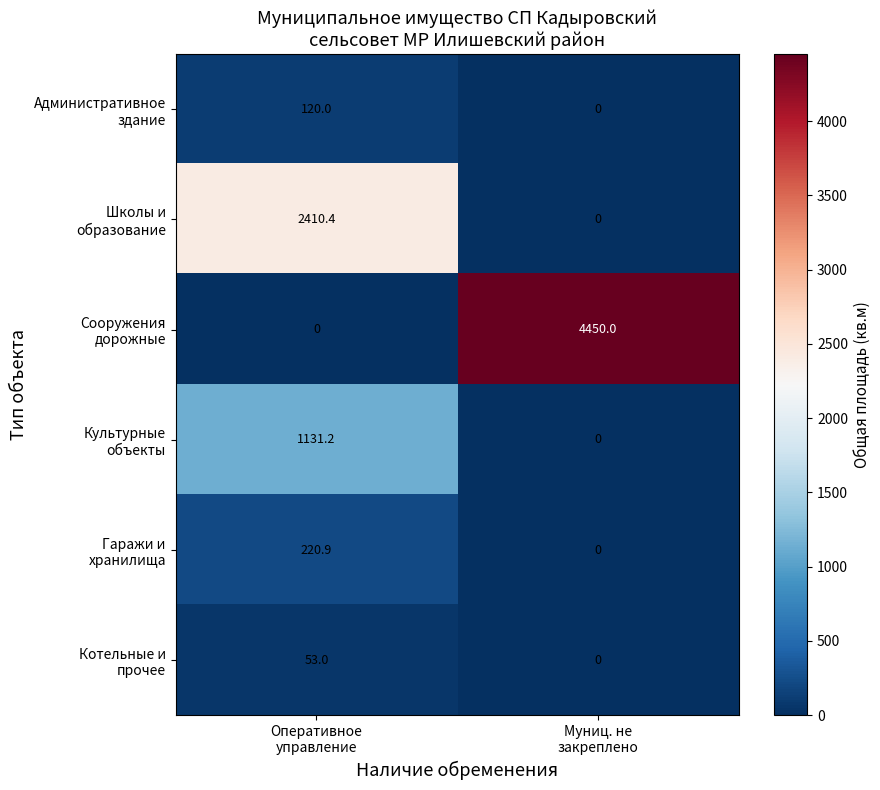

What is the maximum value shown in the chart?

4450.0